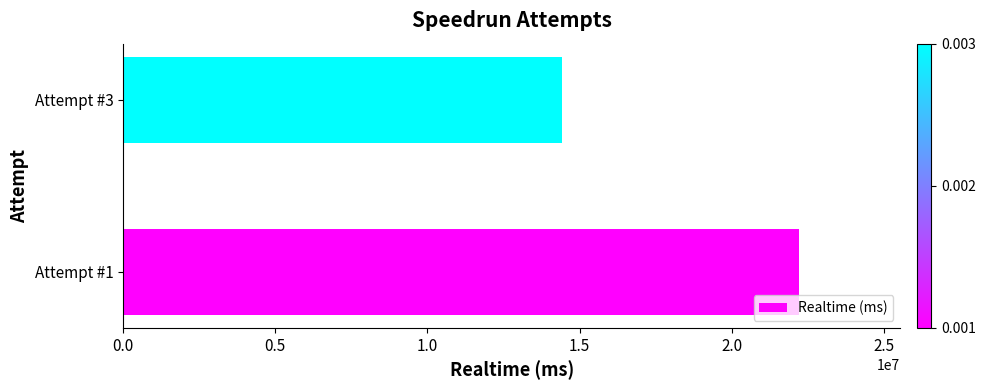

Rank the categories by value from highest to lowest.

Attempt #1, Attempt #3